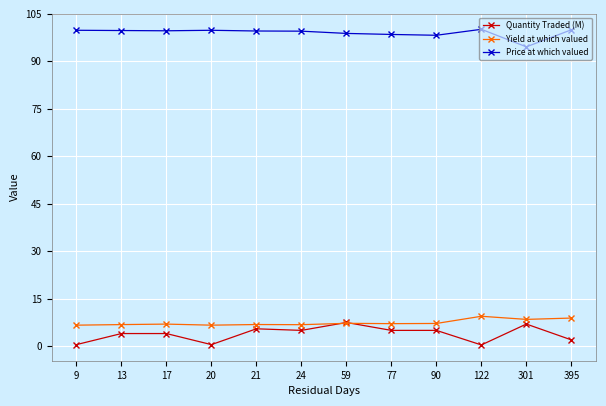

Count the Yield at which valued values in the range 6 to 8.

9